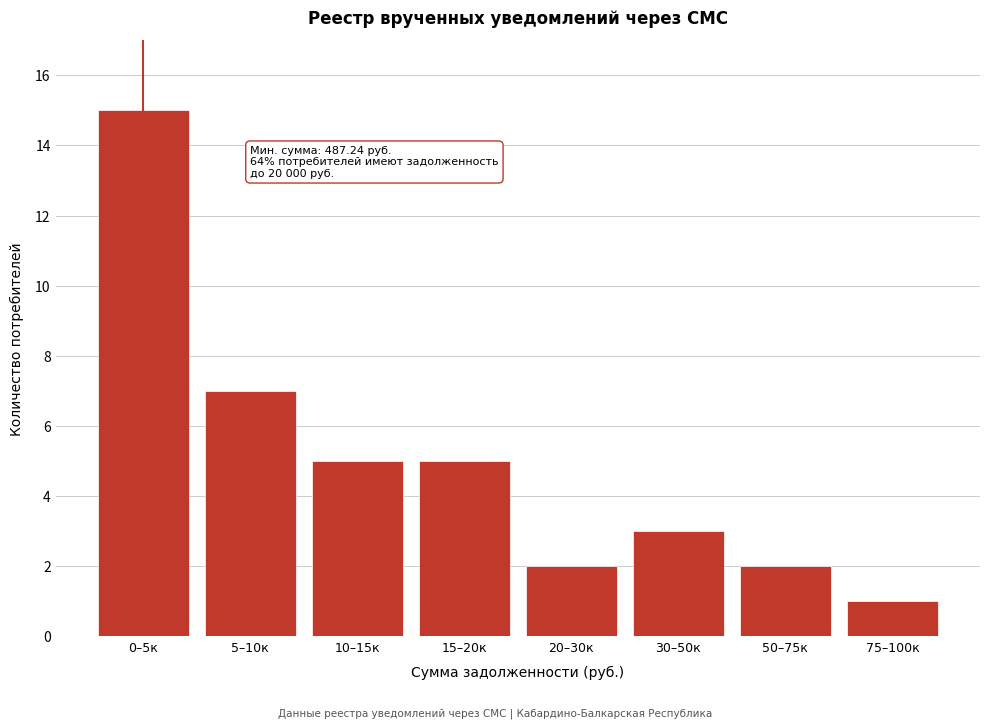

Reading left to right, list all the values displayed in this chart.

0–5к=15	5–10к=7	10–15к=5	15–20к=5	20–30к=2	30–50к=3	50–75к=2	75–100к=1